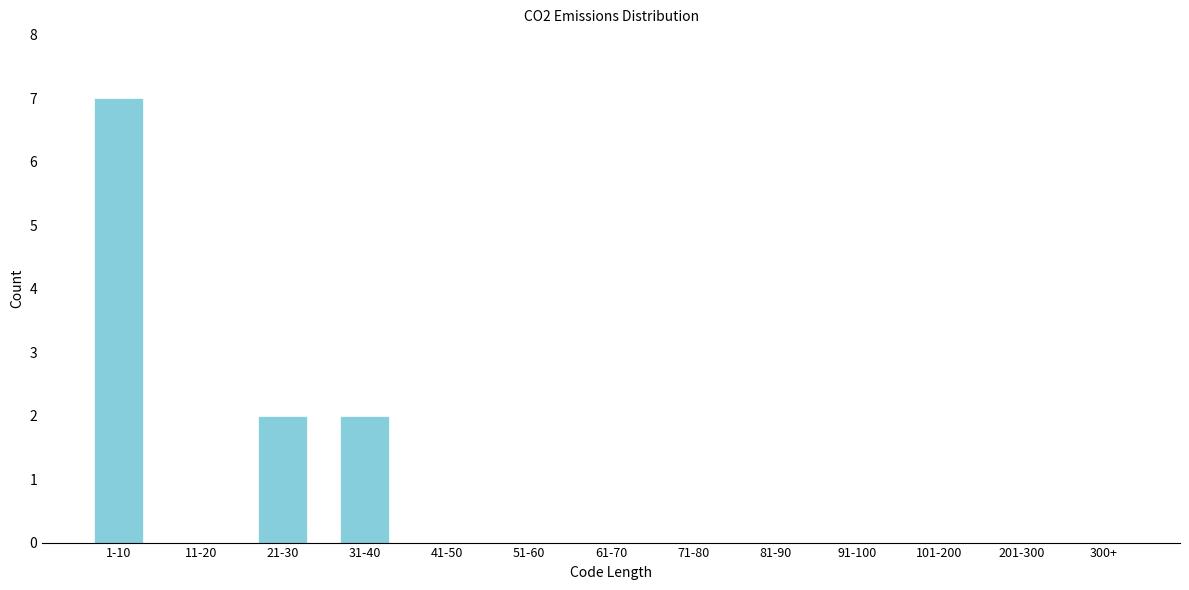

Reading right to left, list all the values displayed in this chart.

300+=0	201-300=0	101-200=0	91-100=0	81-90=0	71-80=0	61-70=0	51-60=0	41-50=0	31-40=2	21-30=2	11-20=0	1-10=7